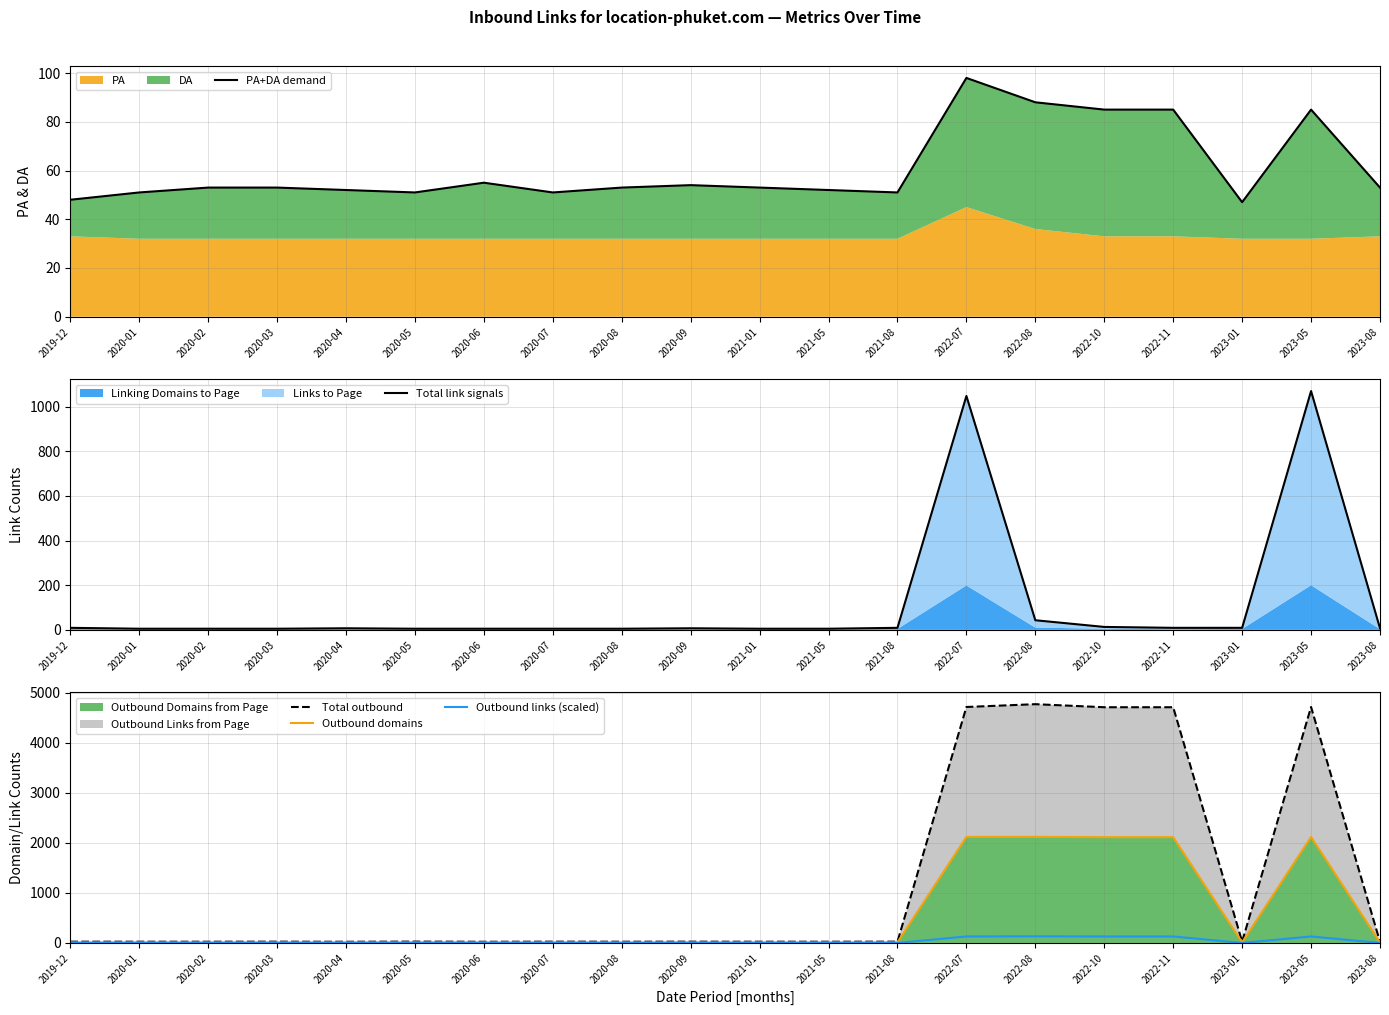

True or false: Total link signals and Total outbound intersect in this chart.

False